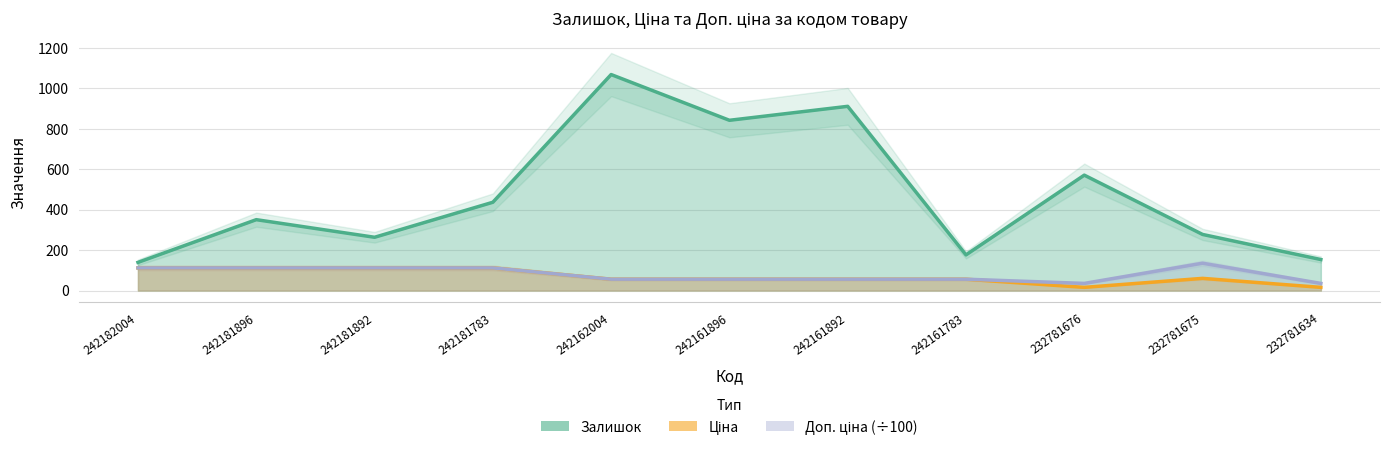

What is the sum of the Доп. ціна values at 242181896 and 242182004?

223.4